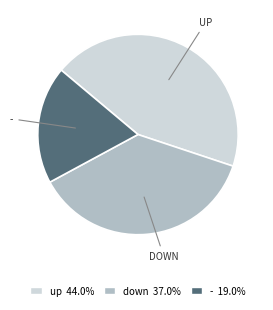

Which slice is the largest?

up